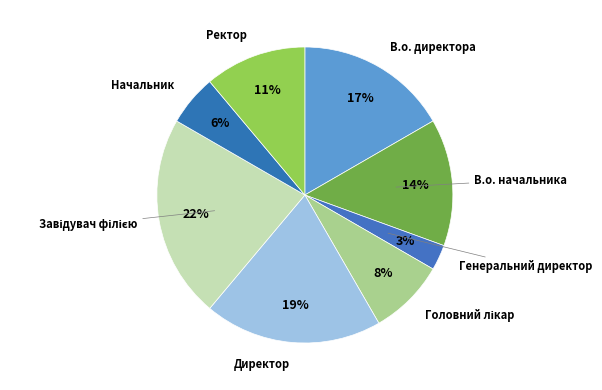

Which category has the smallest portion of the pie?

Генеральний директор